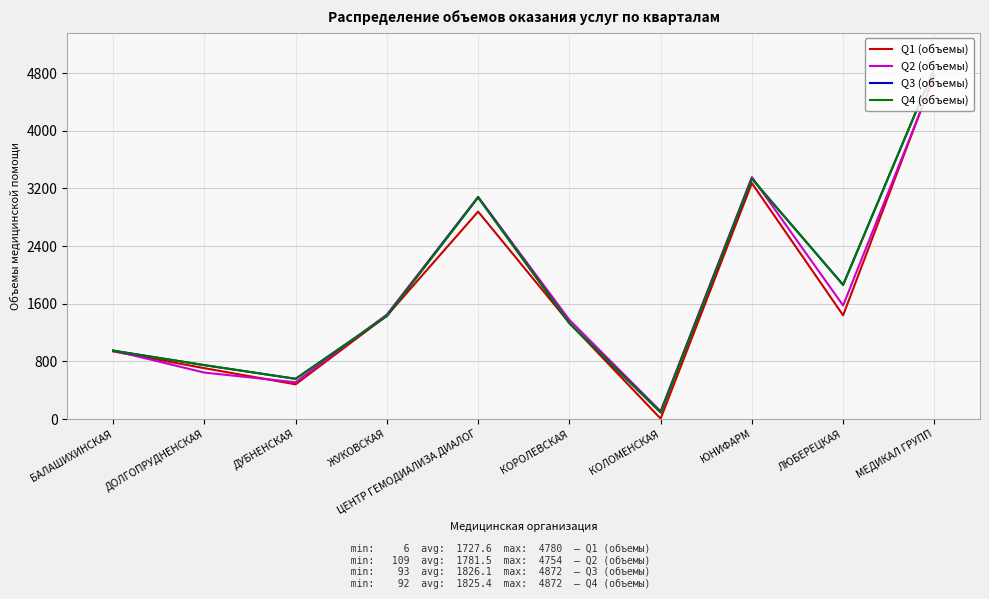

What is the total value across all series at ДОЛГОПРУДНЕНСКАЯ?

2848